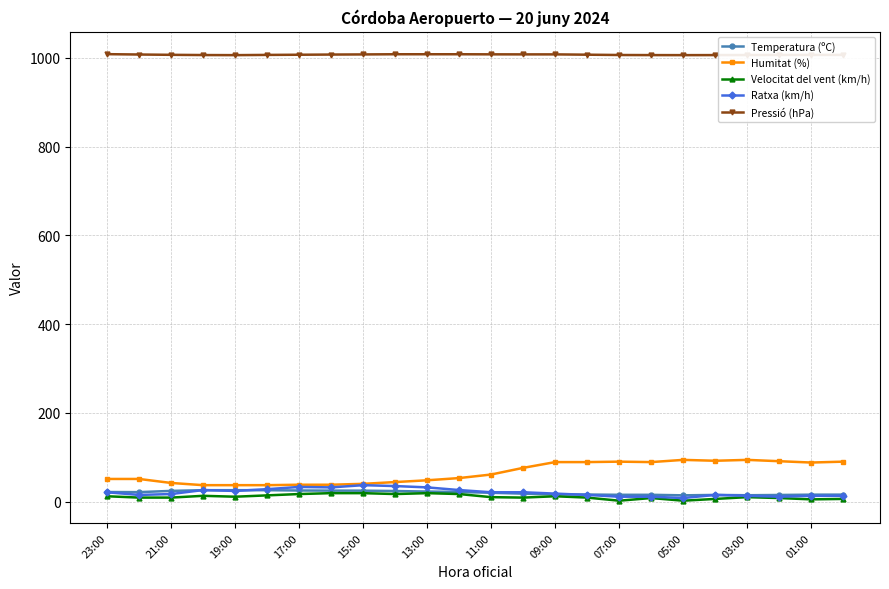

What is the difference between the maximum and minimum values in the Humitat (%) series?

57.0